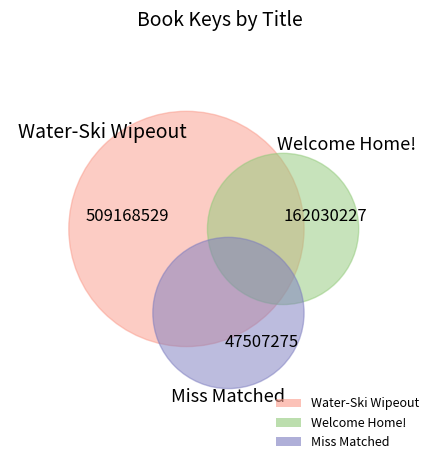

To the nearest percent, what portion does Welcome Home! represent?

23%